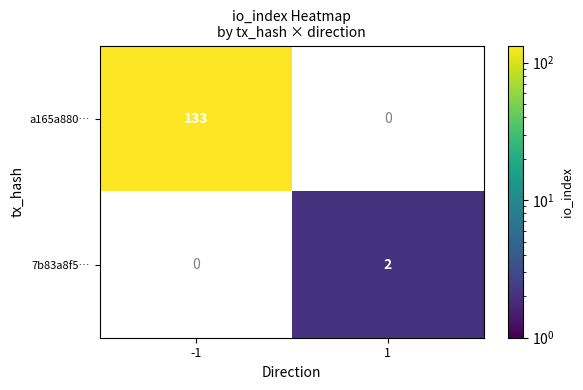

The value of 7b83a8f5… at 1 is 2.0. True or false?

True